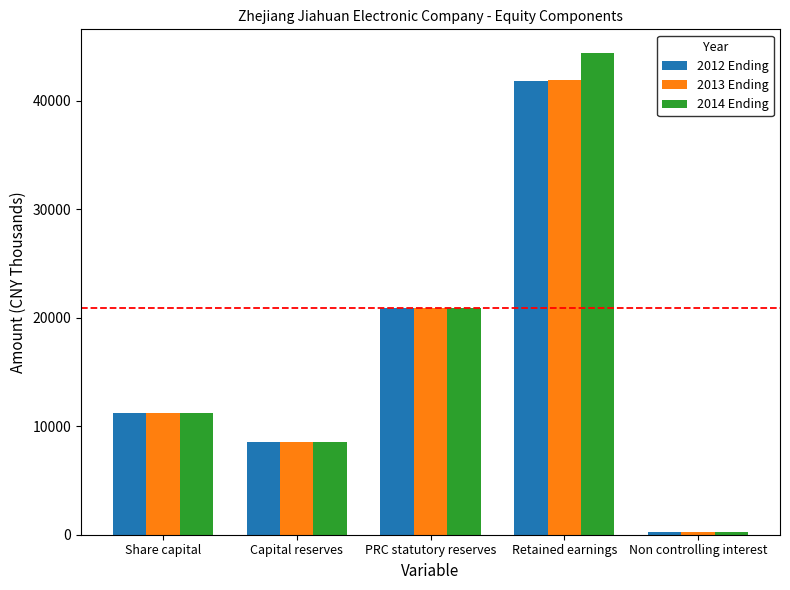

What is the label of the 2nd bar from the right?

Retained earnings